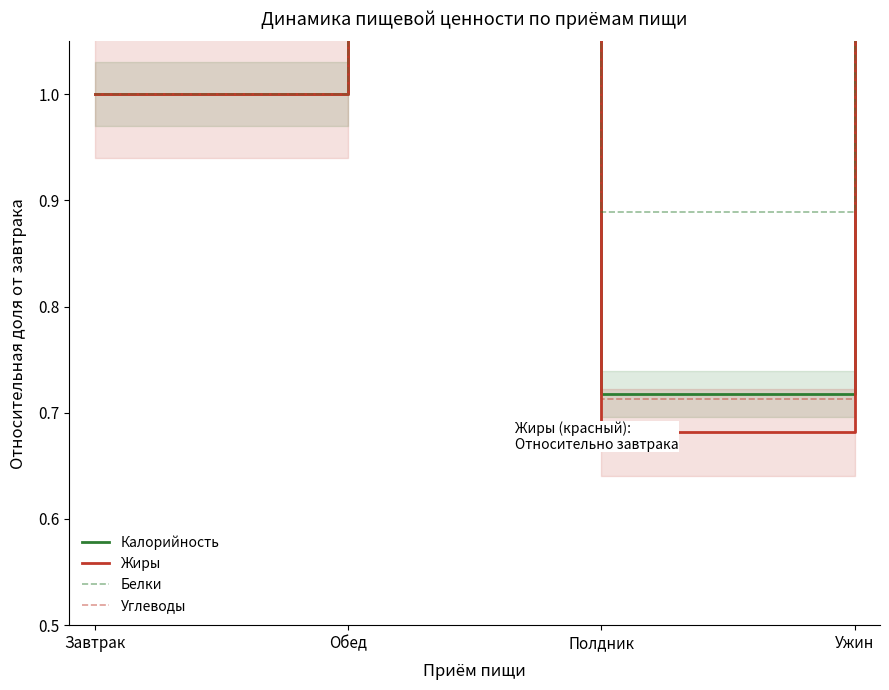

At how many categories does at least one series exceed 1?

2